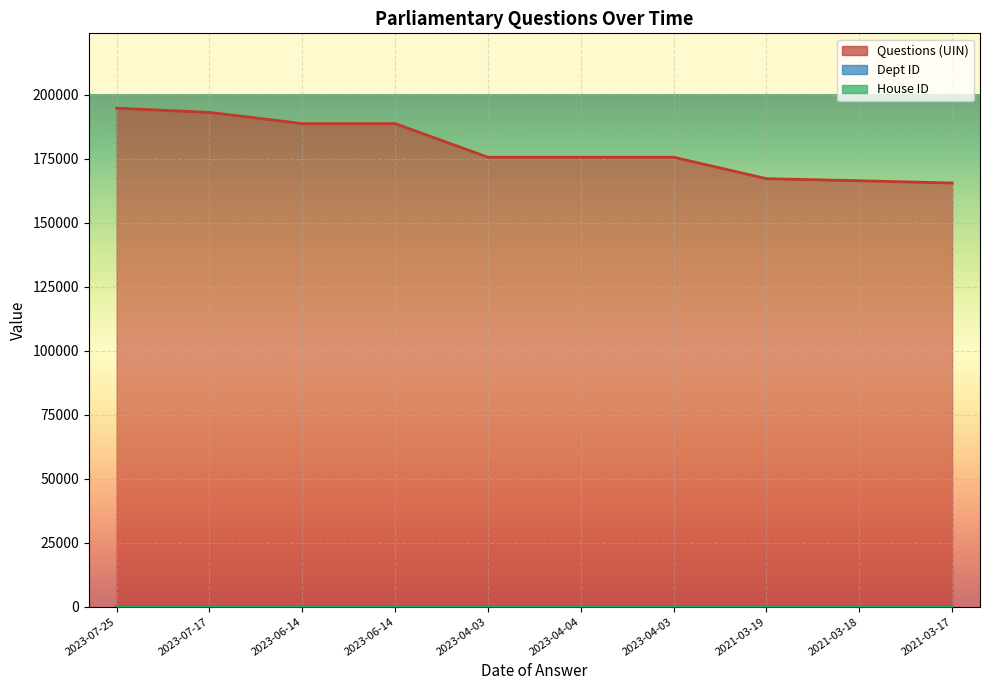

What is the label of the 7th point from the right?

2023-06-14